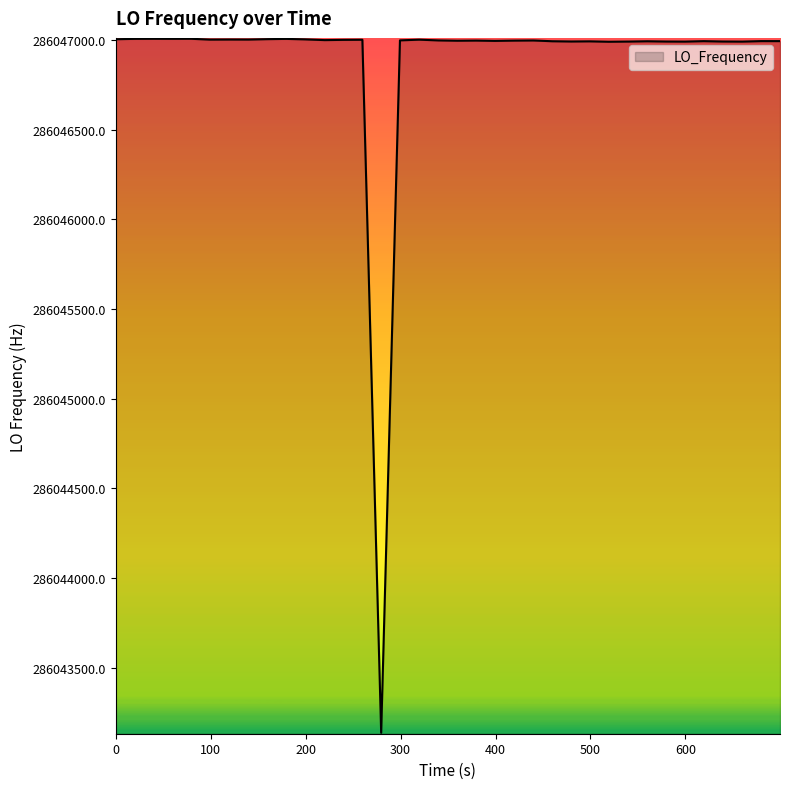

What is the minimum value shown in the chart?

286043136.4